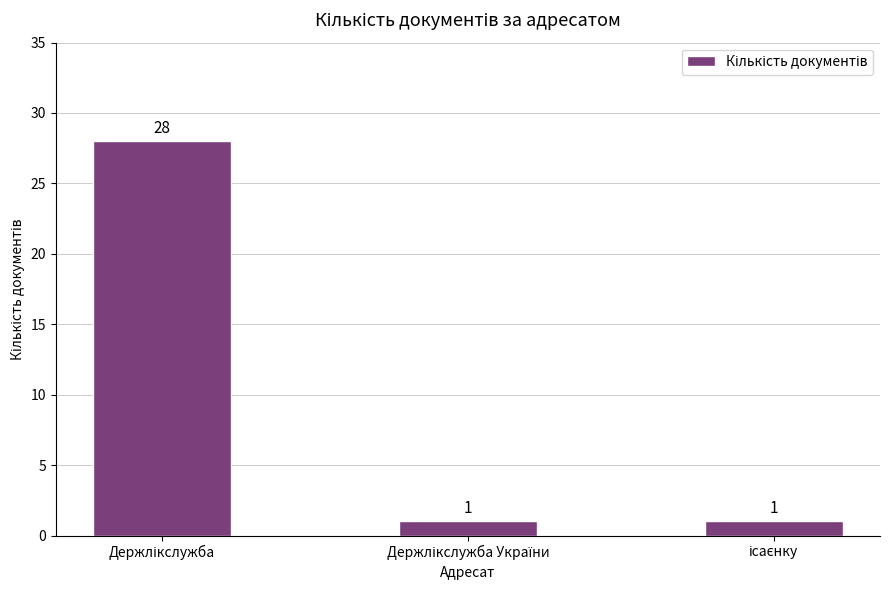

Does the chart contain stacked bars?

No